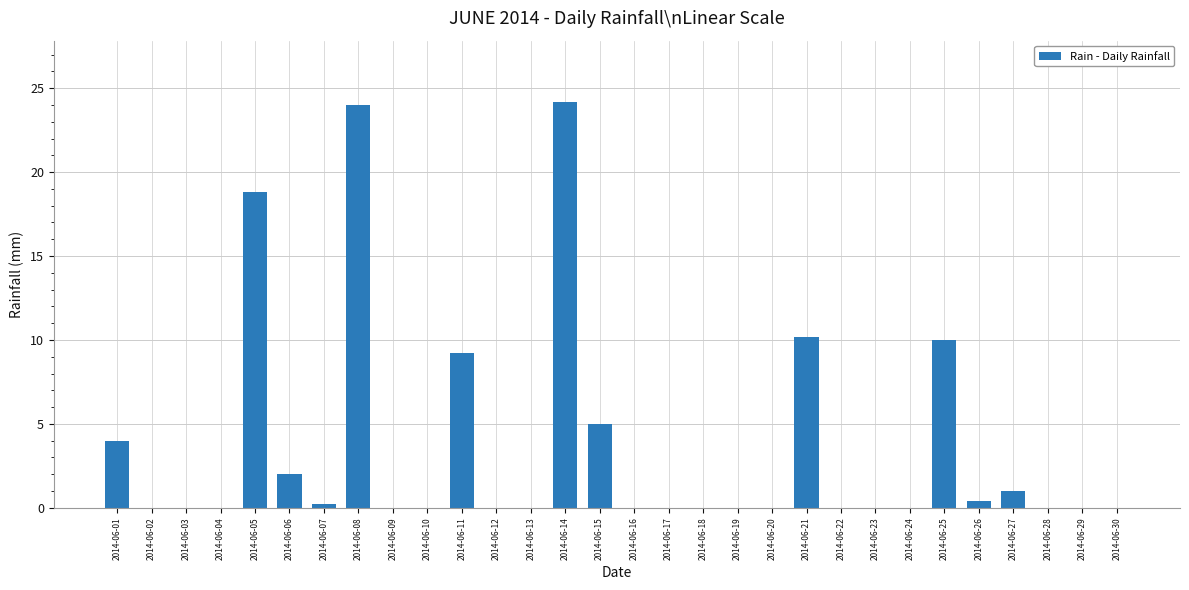

Reading left to right, transcribe all the data shown in this chart.

2014-06-01=4.0	2014-06-02=0.0	2014-06-03=0.0	2014-06-04=0.0	2014-06-05=18.8	2014-06-06=2.0	2014-06-07=0.2	2014-06-08=24.0	2014-06-09=0.0	2014-06-10=0.0	2014-06-11=9.2	2014-06-12=0.0	2014-06-13=0.0	2014-06-14=24.2	2014-06-15=5.0	2014-06-16=0.0	2014-06-17=0.0	2014-06-18=0.0	2014-06-19=0.0	2014-06-20=0.0	2014-06-21=10.2	2014-06-22=0.0	2014-06-23=0.0	2014-06-24=0.0	2014-06-25=10.0	2014-06-26=0.4	2014-06-27=1.0	2014-06-28=0.0	2014-06-29=0.0	2014-06-30=0.0